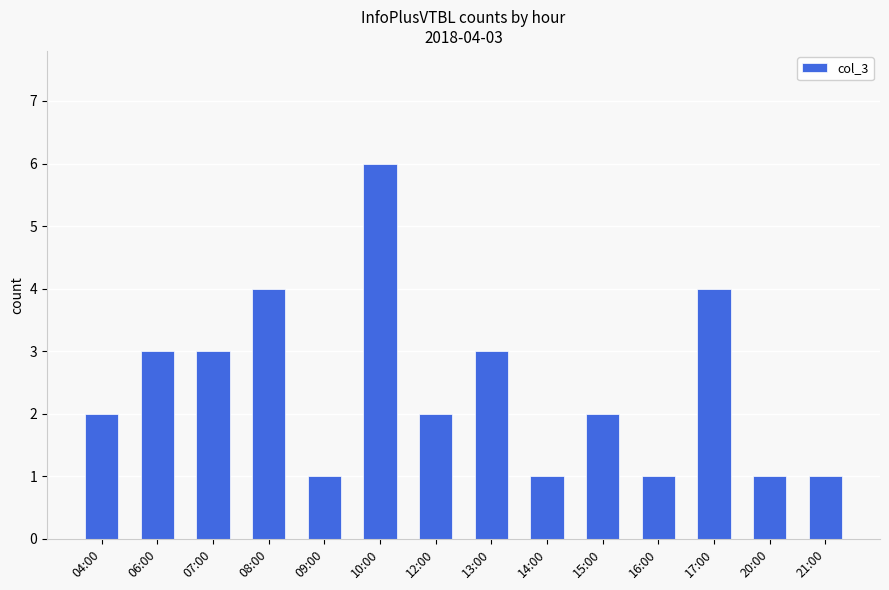

The value at 07:00 is 4. True or false?

False